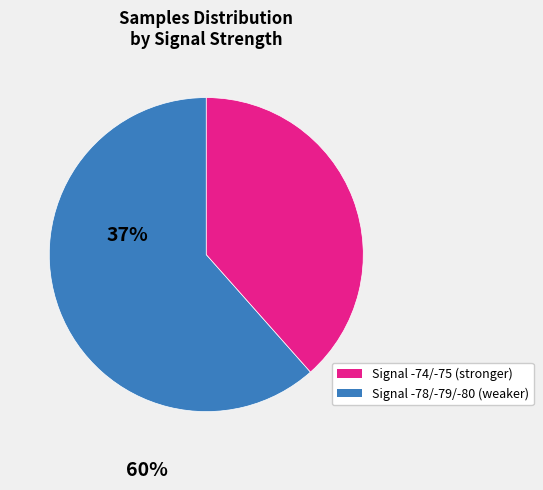

Count the number of slices in the pie.

2